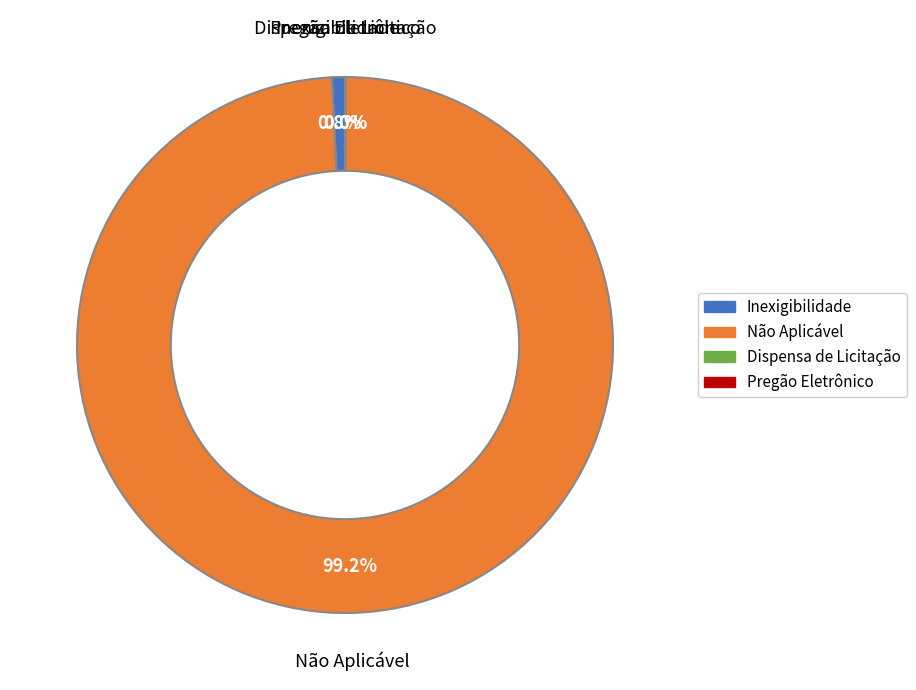

Combined, do Inexigibilidade and Não Aplicável account for over 50%?

Yes